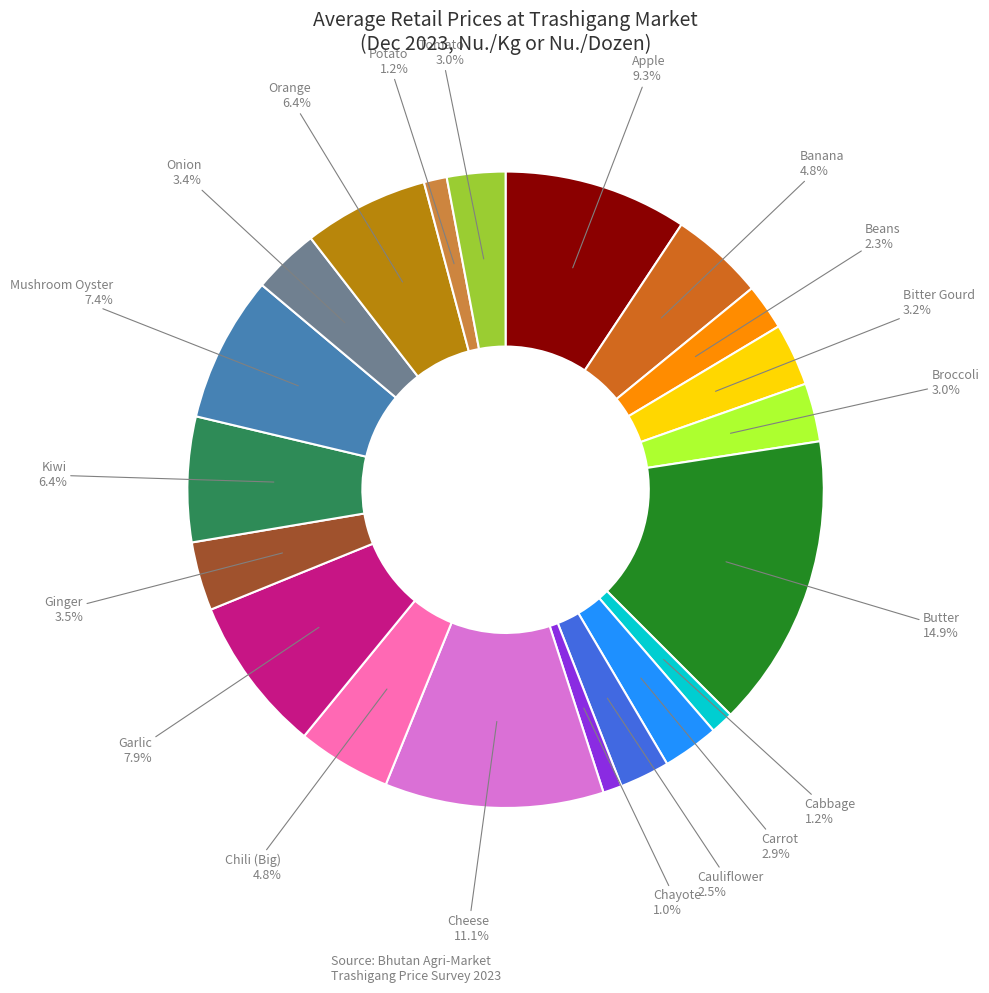

To the nearest percent, what is the difference between the largest and smallest slice percentages?

14%